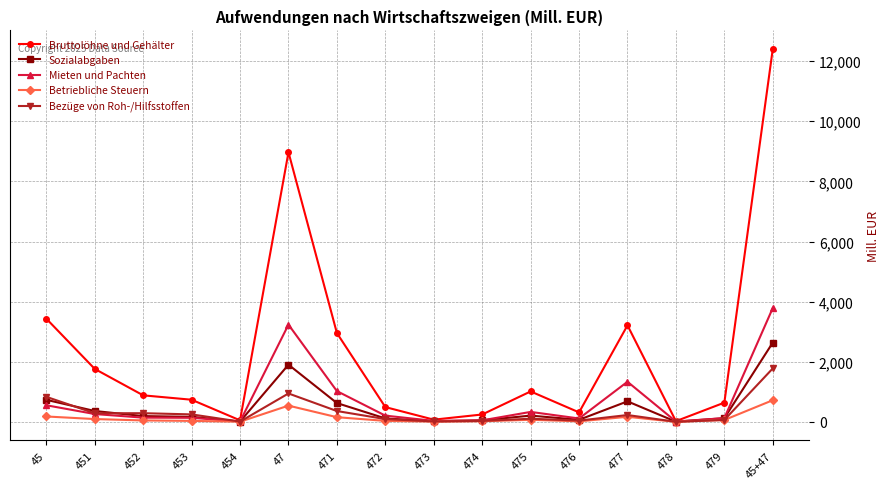

What are all the series names shown in the legend?

Bruttolöhne und Gehälter, Sozialabgaben, Mieten und Pachten, Betriebliche Steuern, Bezüge von Roh-/Hilfsstoffen